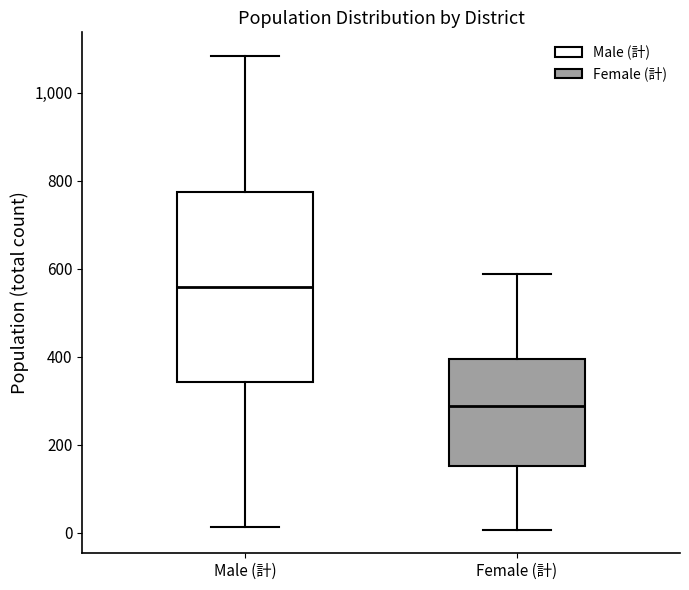

Reading left to right, read every box against the y-axis: the position of its median line, the range the box covers, and the ends of its whiskers. The values are not printed on the chart, so give them approximately, as read against the axis.

Male (計): median 560, box 340 to 780, whiskers 20 to 1080
Female (計): median 280, box 160 to 400, whiskers 0 to 580